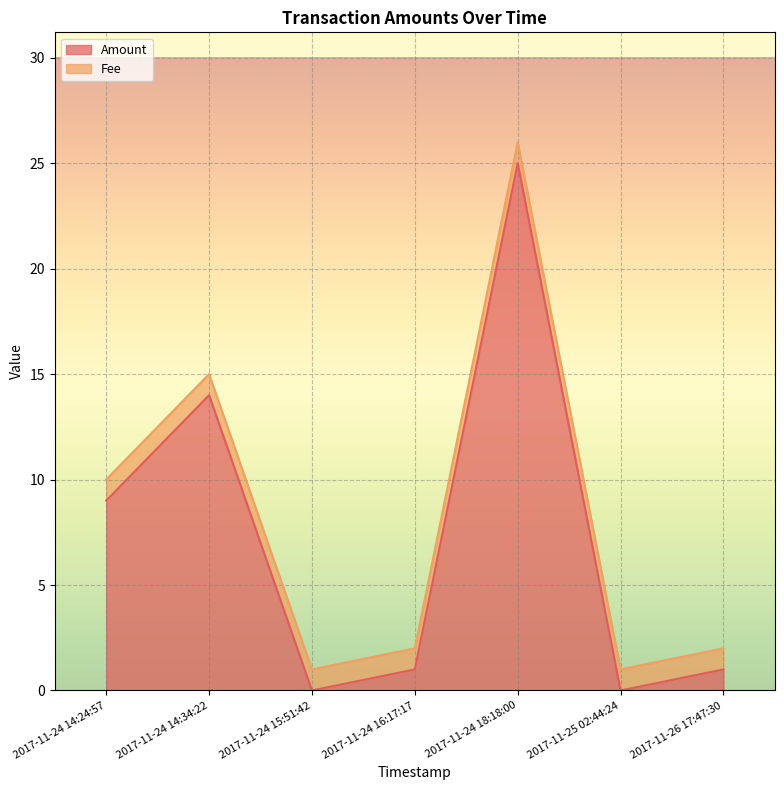

List the labels in order of value, smallest first.

2017-11-24 15:51:42, 2017-11-25 02:44:24, 2017-11-24 16:17:17, 2017-11-26 17:47:30, 2017-11-24 14:24:57, 2017-11-24 14:34:22, 2017-11-24 18:18:00